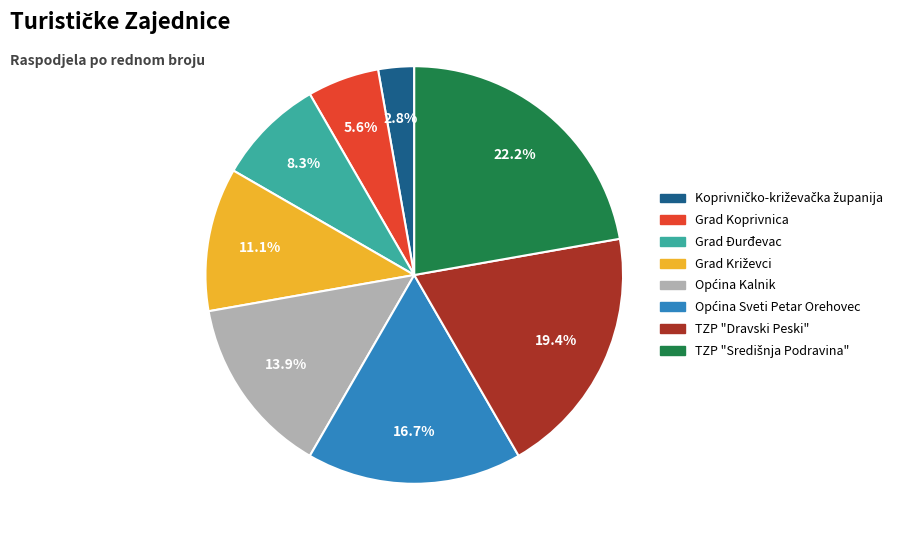

What is the change in value from Grad Križevci to TZP "Dravski Peski"?

+3